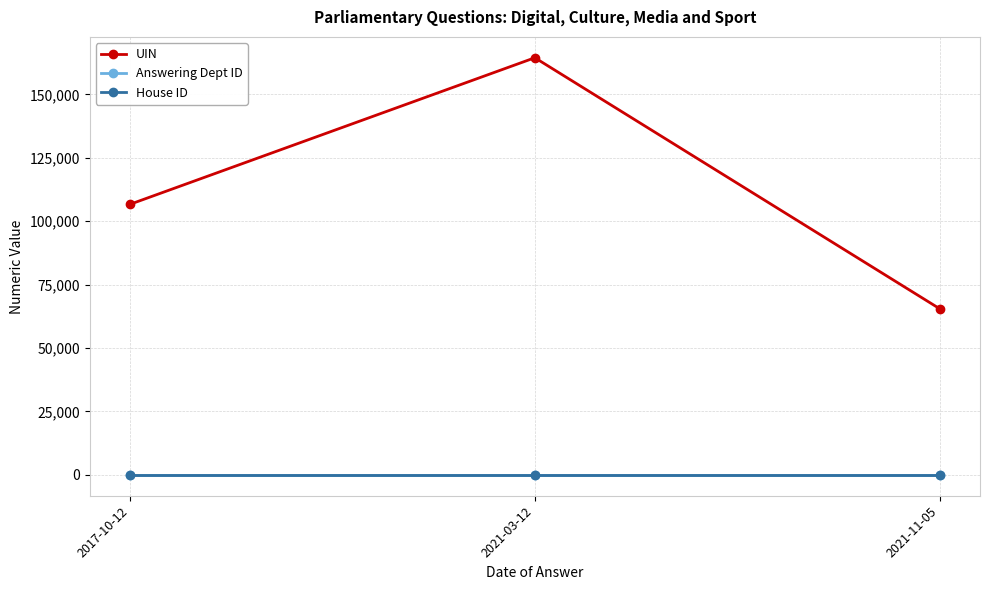

Which series has the largest range (max minus min)?

UIN